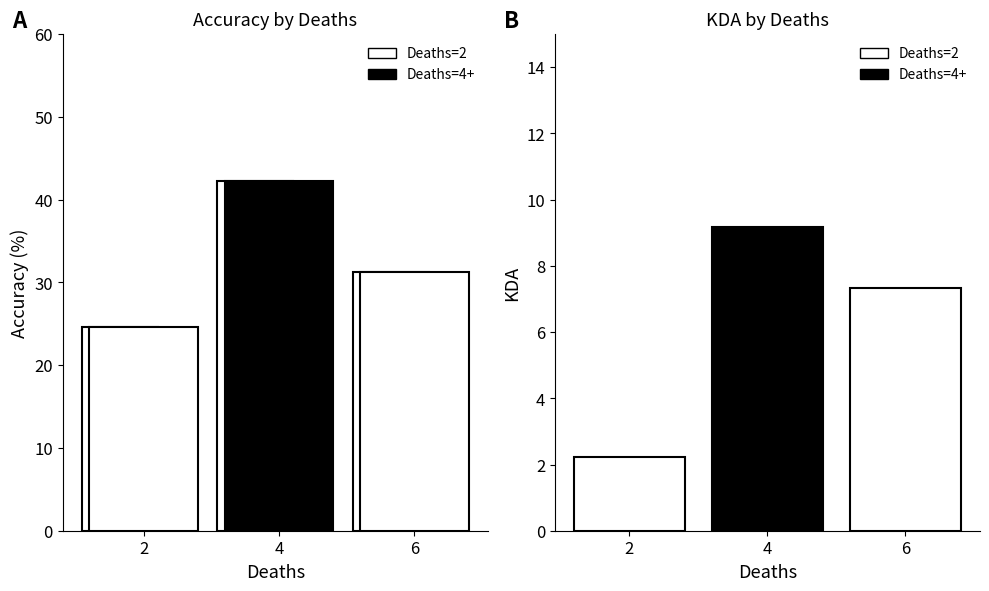

Rank the series by their maximum value, from highest to lowest.

Accuracy, KDA